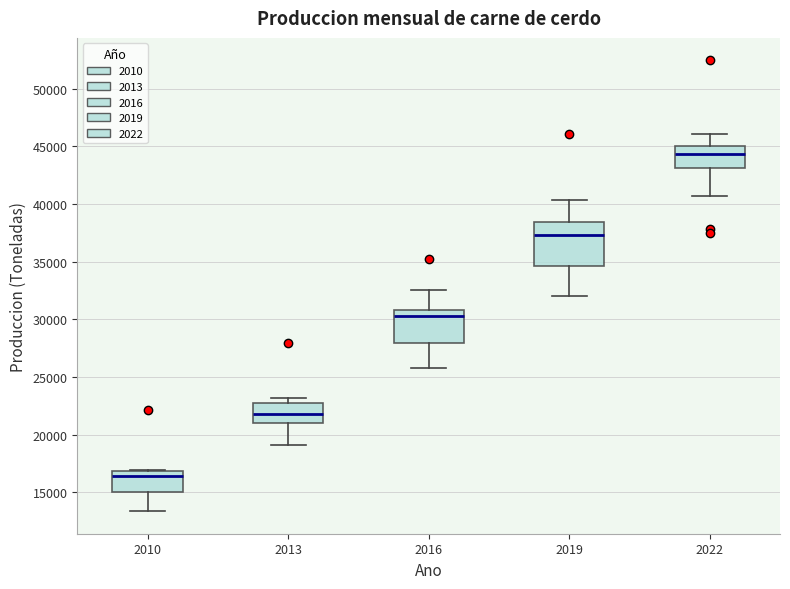

Reading left to right, read every box against the y-axis: the position of its median line, the range the box covers, and the ends of its whiskers. The values are not printed on the chart, so give them approximately, as read against the axis.

2010: median 16500, box 15000 to 17000, whiskers 13500 to 17000
2013: median 22000, box 21000 to 22500, whiskers 19000 to 23000
2016: median 30500, box 28000 to 31000, whiskers 25500 to 32500
2019: median 37500, box 34500 to 38500, whiskers 32000 to 40500
2022: median 44500, box 43000 to 45000, whiskers 40500 to 46000